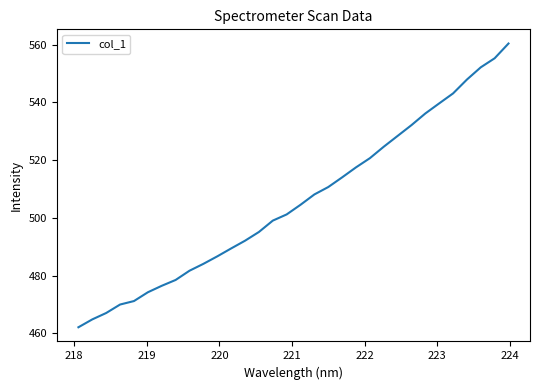

What is the smallest value displayed?

462.2